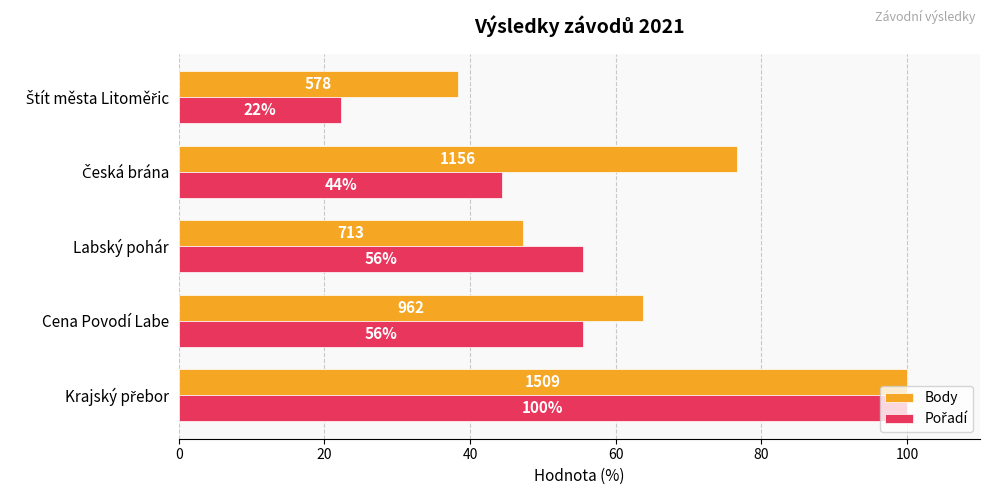

What is the minimum value shown in the chart?

22.2